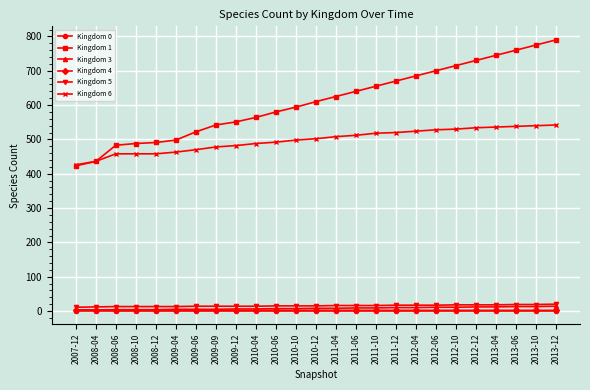

What is the lowest value of the Kingdom 4 series?

2